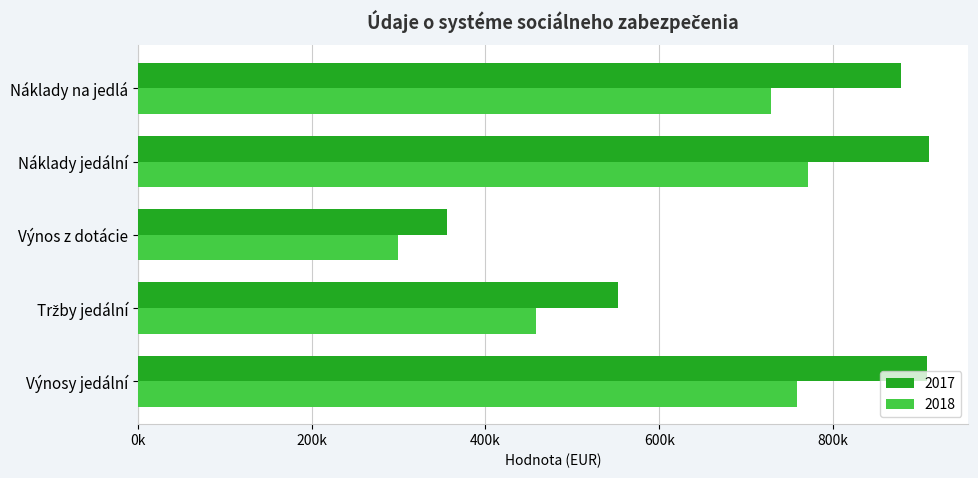

What is the value of the 2018 bar at the 1st from the left?

758007.0